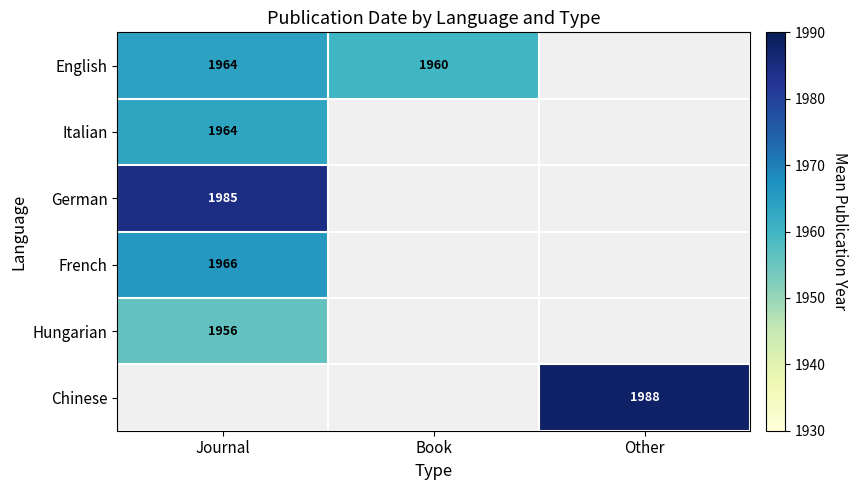

What is the minimum value for English?

1960.0